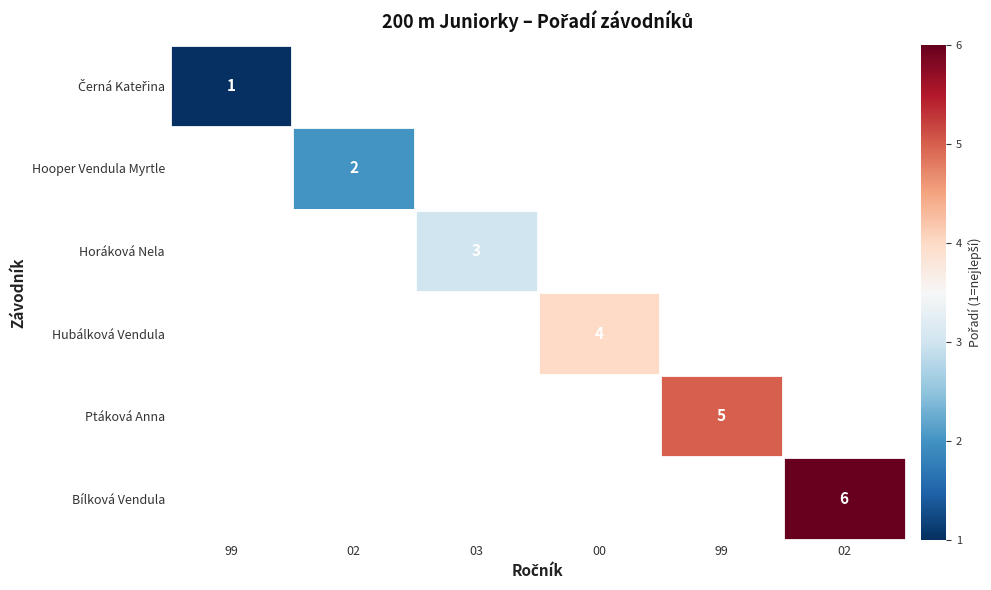

Count the number of categories in the chart.

6